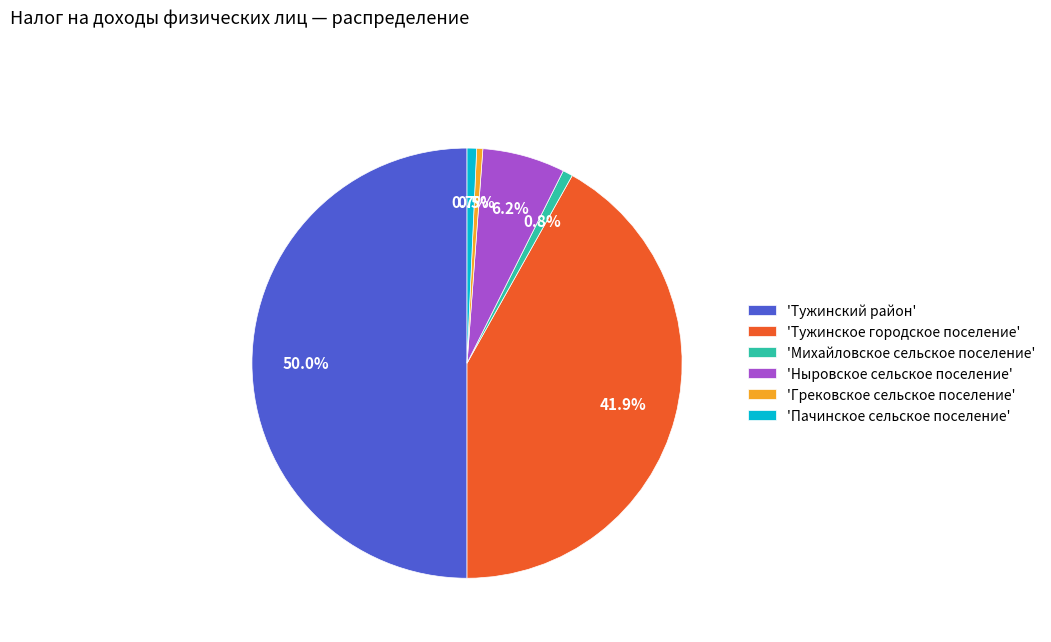

What is the total percentage of 'Грековское сельское поселение' and 'Ныровское сельское поселение'?

6.7%